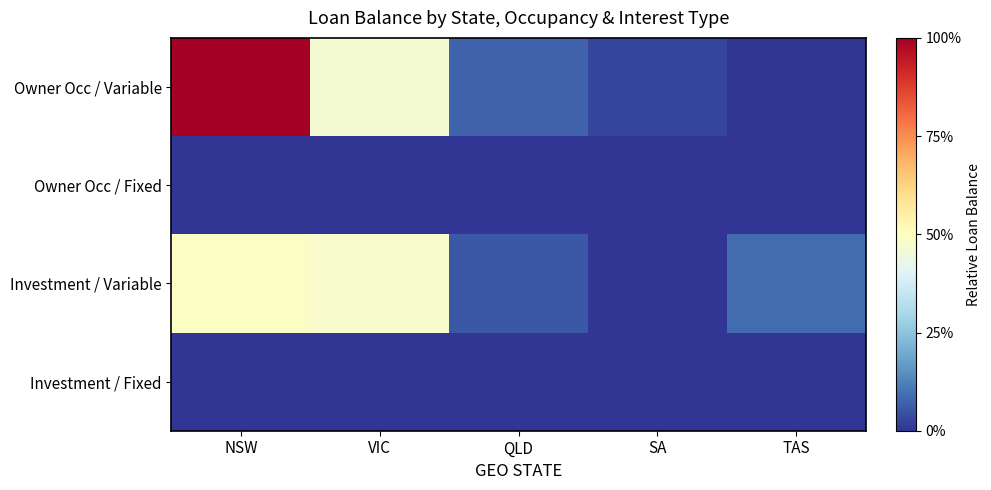

Reading left to right, what are all the values shown in this chart?

Owner Occ / Variable: NSW=1.0	VIC=0.5	QLD=0.1	SA=0.0	TAS=0.0
Owner Occ / Fixed: NSW=0.0	VIC=0.0	QLD=0.0	SA=0.0	TAS=0.0
Investment / Variable: NSW=0.5	VIC=0.5	QLD=0.1	SA=0.0	TAS=0.1
Investment / Fixed: NSW=0.0	VIC=0.0	QLD=0.0	SA=0.0	TAS=0.0